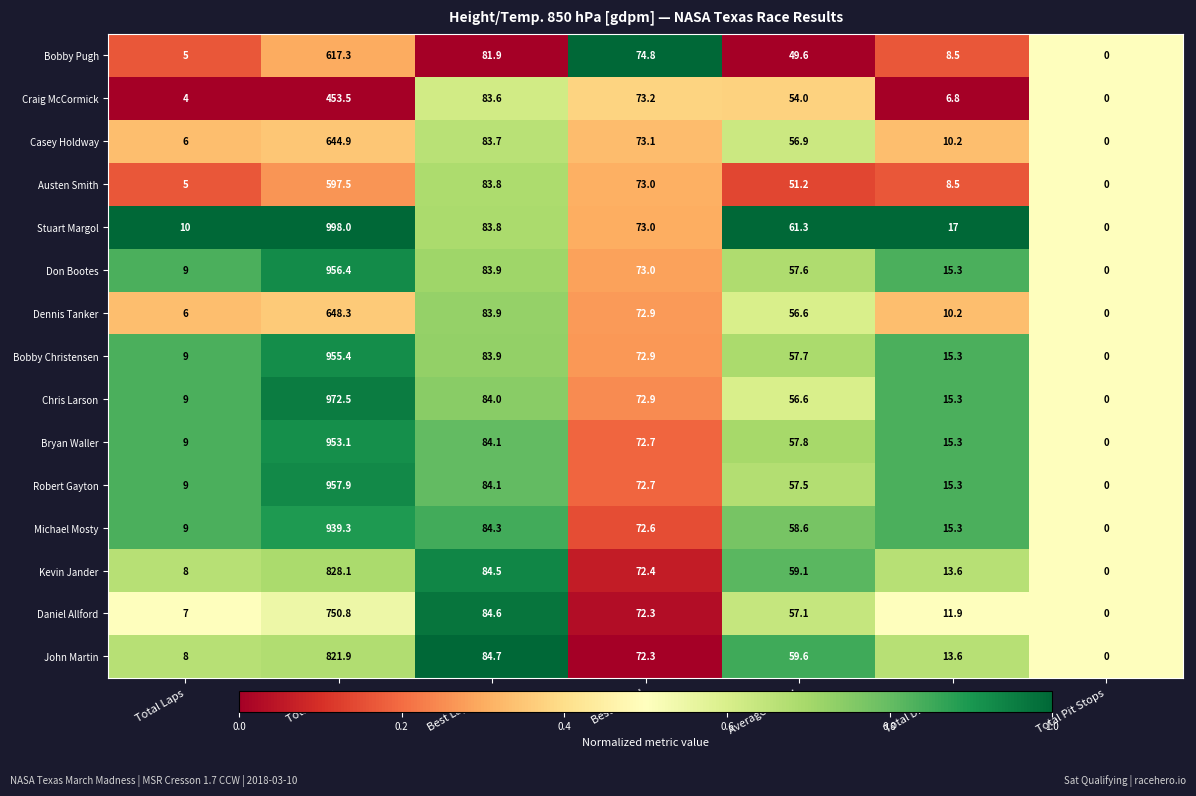

What is the total value across all series at Total Distance?

192.1